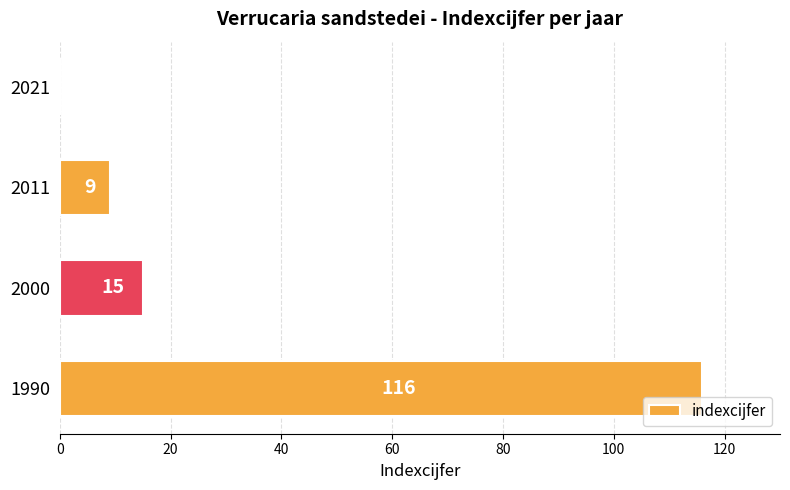

What is the sum of all values?

140